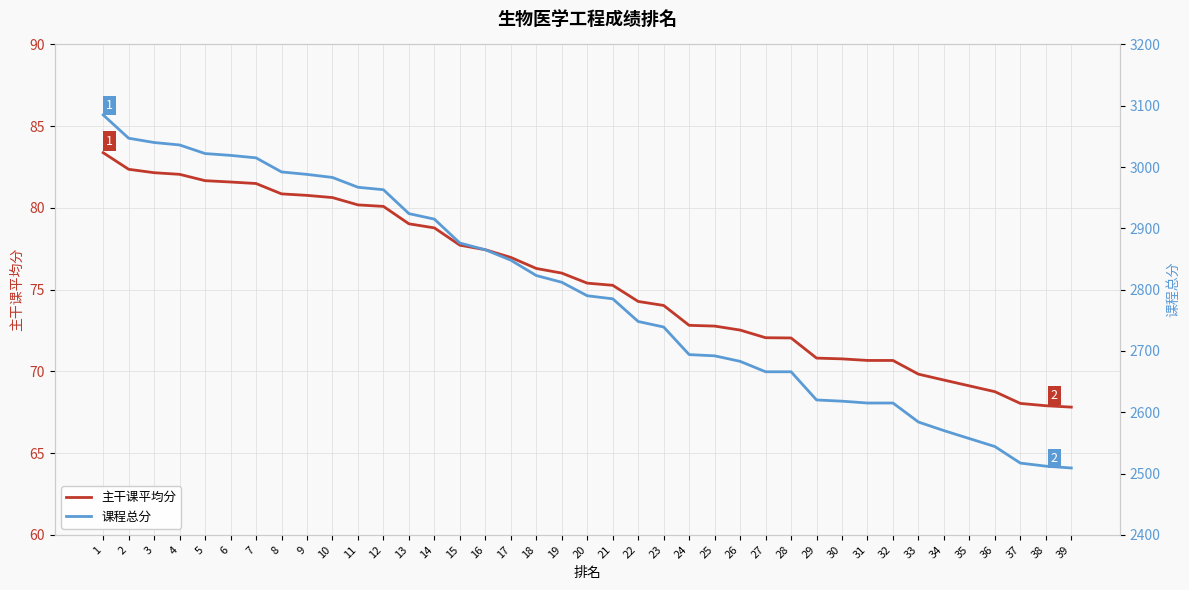

Where does the 课程总分 series first go above 2790?

1